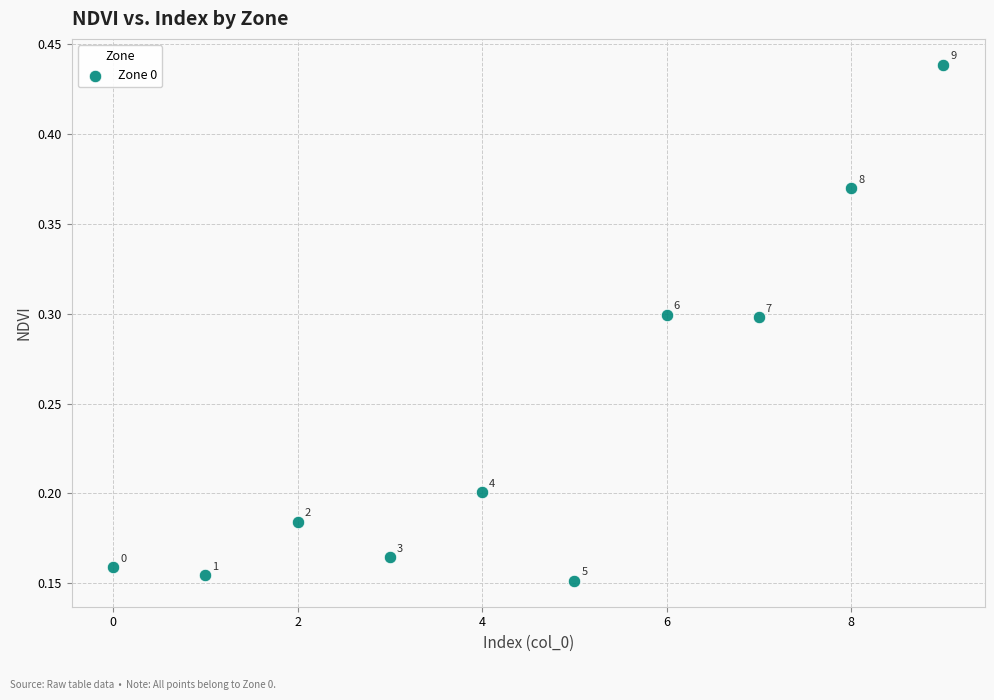

What is the range of Y values (max minus min)?

0.3